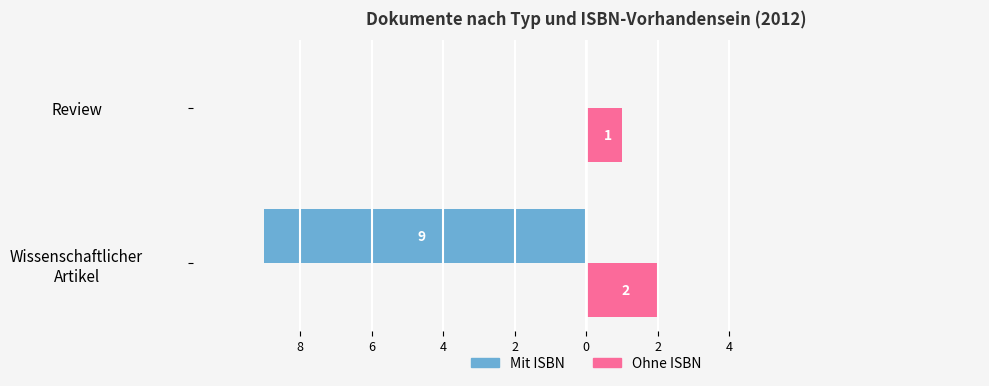

What are all the series names shown in the legend?

Mit ISBN, Ohne ISBN